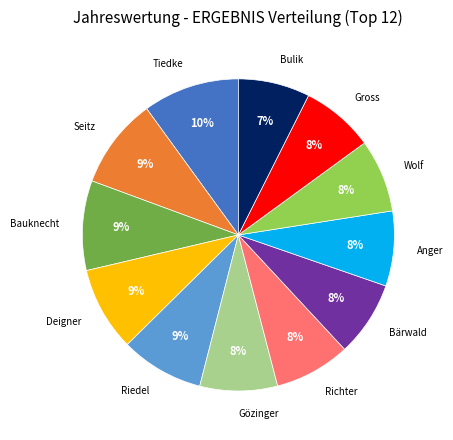

Is there any slice that represents more than half of the pie?

No